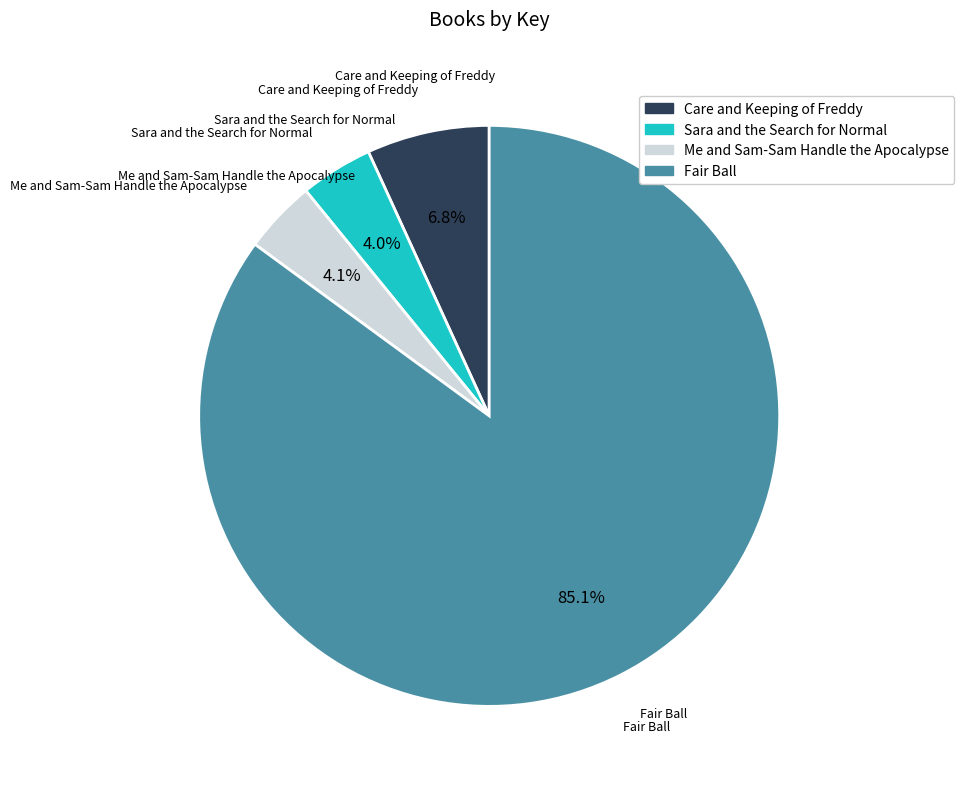

Is it true that Fair Ball is 85% of the pie?

True